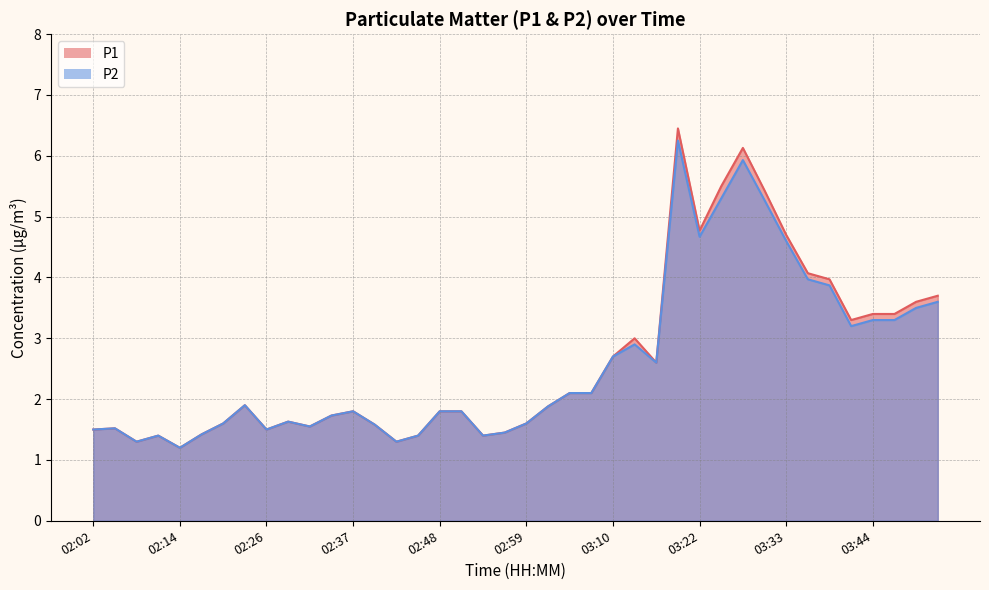

What is the minimum value for P1?

1.2